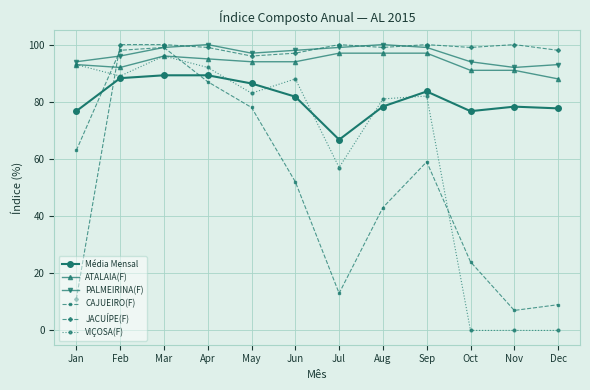

What is the value of the PALMEIRINA(F) point at the 9th from the left?

99.0